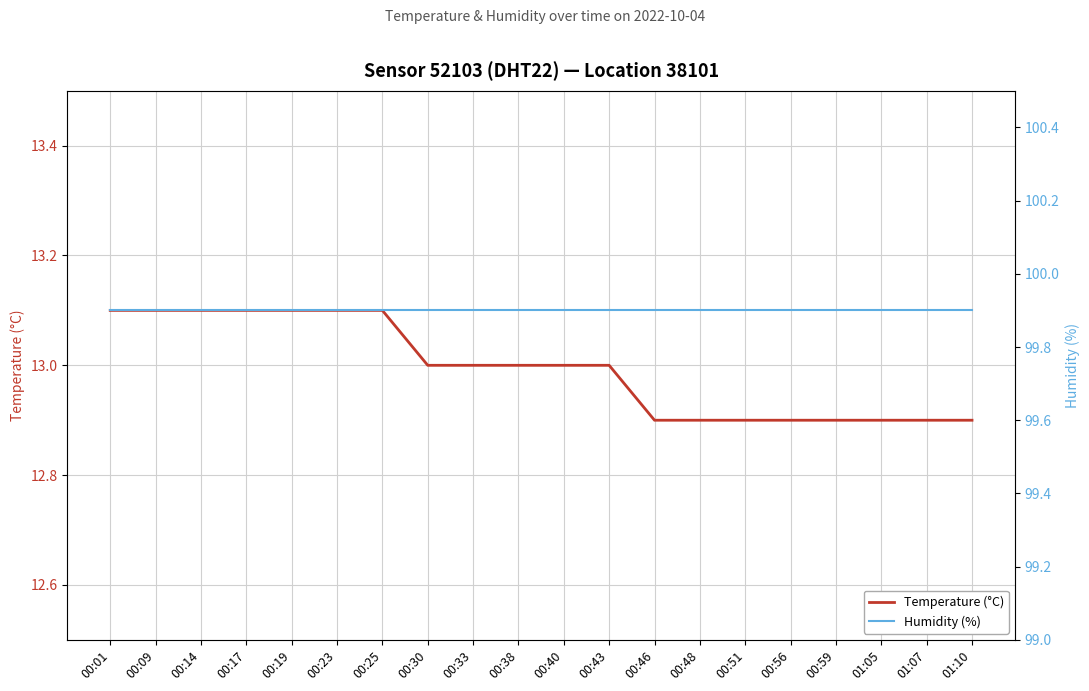

What is the sum of all Humidity (%) values?

1998.0